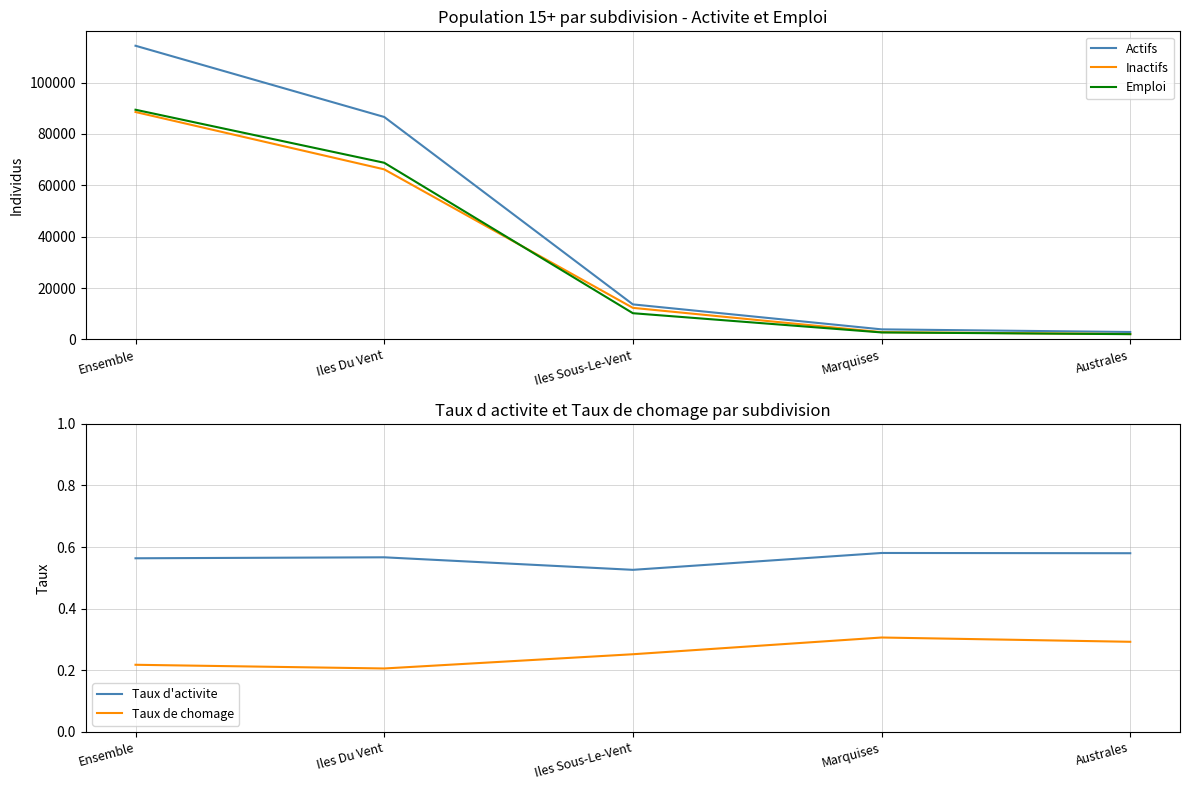

Reading left to right, transcribe all the data shown in this chart.

Actifs: Ensemble=114309.0	Iles Du Vent=86591.0	Iles Sous-Le-Vent=13630.0	Marquises=3910.0	Australes=2882.0
Inactifs: Ensemble=88516.0	Iles Du Vent=66198.0	Iles Sous-Le-Vent=12278.0	Marquises=2822.0	Australes=2087.0
Emploi: Ensemble=89402.0	Iles Du Vent=68763.0	Iles Sous-Le-Vent=10194.0	Marquises=2712.0	Australes=2039.0
Taux d'activite: Ensemble=0.6	Iles Du Vent=0.6	Iles Sous-Le-Vent=0.5	Marquises=0.6	Australes=0.6
Taux de chomage: Ensemble=0.2	Iles Du Vent=0.2	Iles Sous-Le-Vent=0.3	Marquises=0.3	Australes=0.3